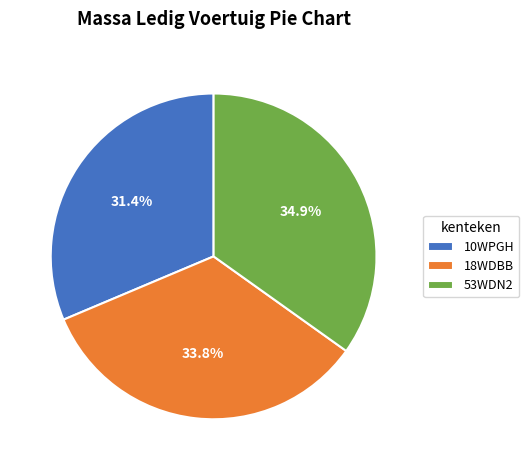

Between 53WDN2 and 18WDBB, which is larger?

53WDN2